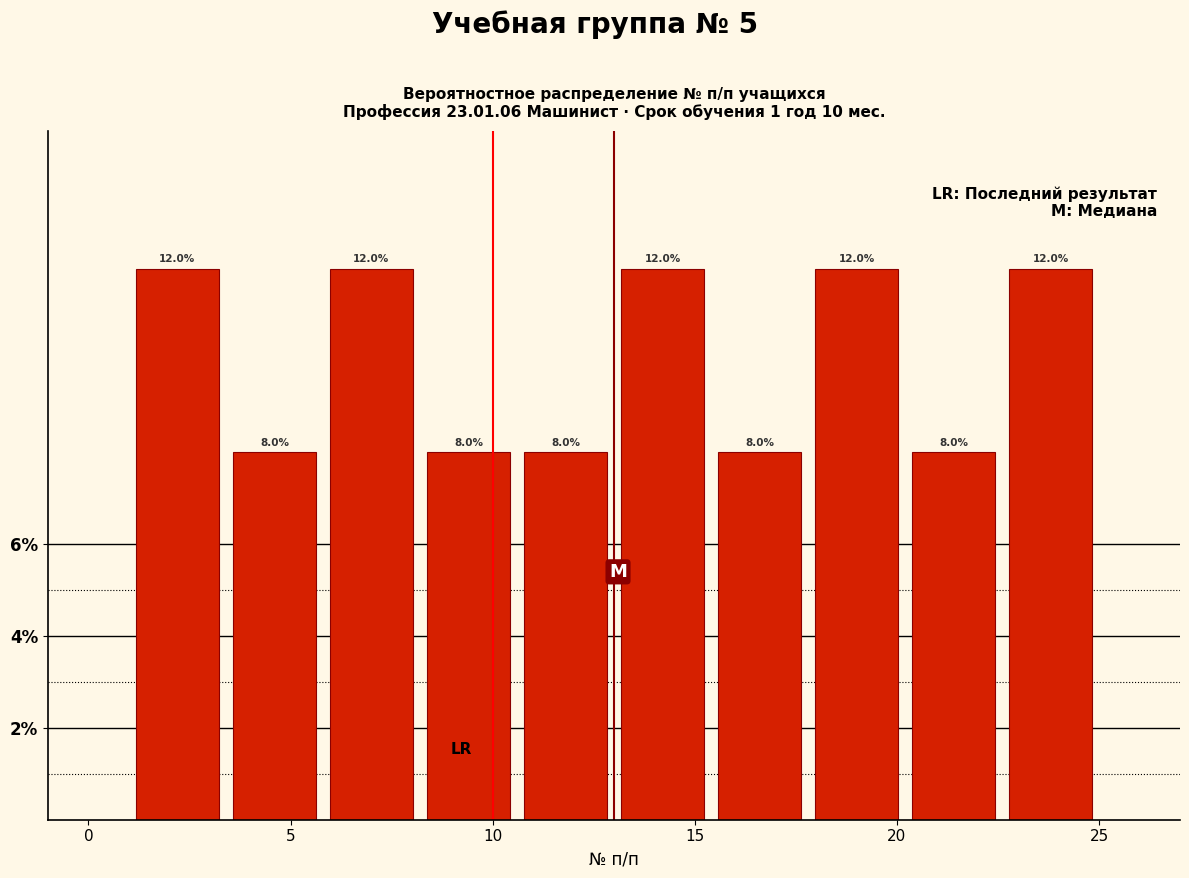

Reading left to right, transcribe this chart: for each bar, give the range it covers on the x-axis and its height. The bar edges are not printed on the chart, so give them approximately, as read against the axis.

1.0 to 3.4: 12.0
3.4 to 5.8: 8.0
5.8 to 8.2: 12.0
8.2 to 10.6: 8.0
10.6 to 13.0: 8.0
13.0 to 15.4: 12.0
15.4 to 17.8: 8.0
17.8 to 20.2: 12.0
20.2 to 22.6: 8.0
22.6 to 25.0: 12.0